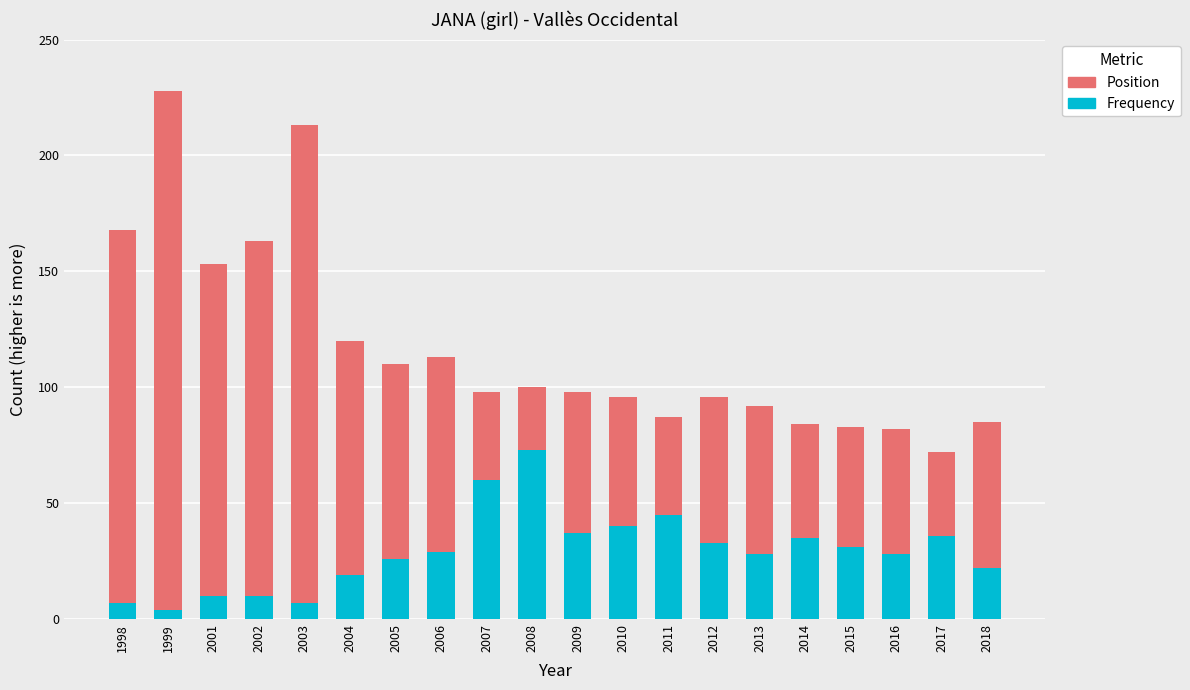

Read the Frequency value at 2014.

35